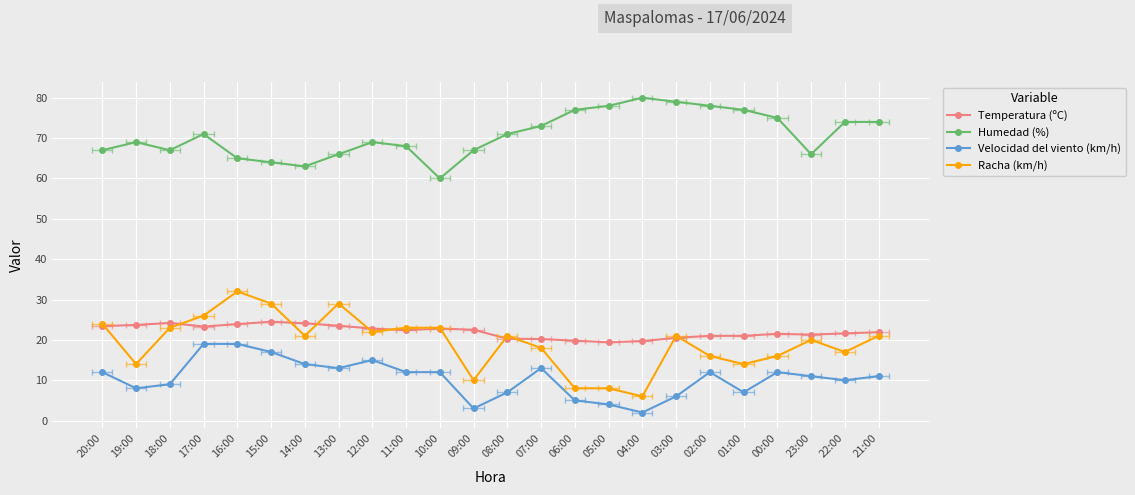

Which series has the largest total across all categories?

Humedad (%)